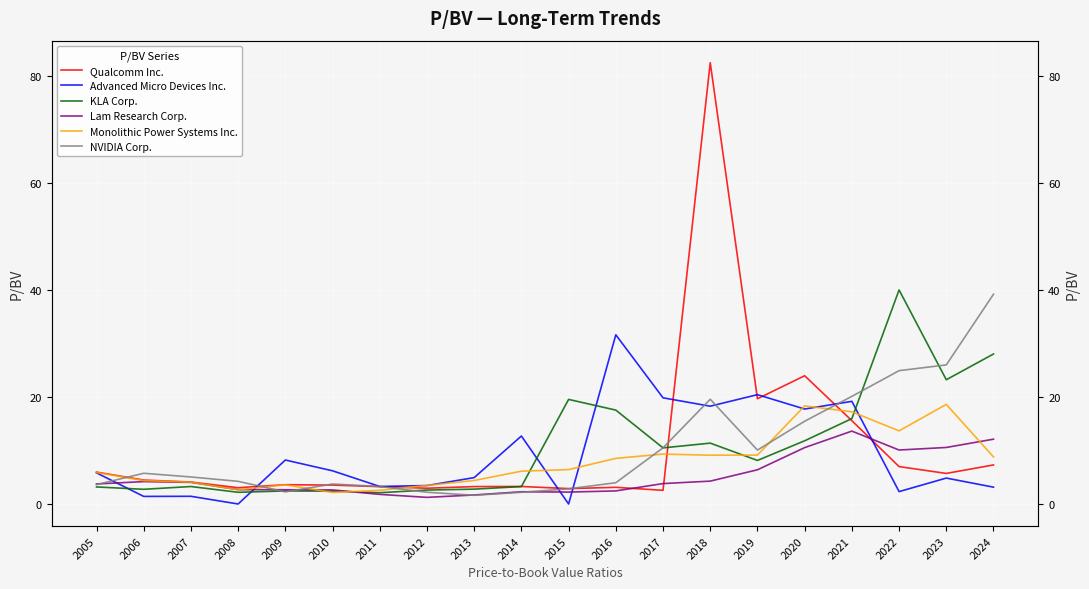

List the labels in order of Qualcomm Inc. value, largest first.

2018, 2020, 2019, 2021, 2024, 2022, 2005, 2023, 2006, 2007, 2009, 2010, 2014, 2013, 2011, 2016, 2008, 2012, 2015, 2017